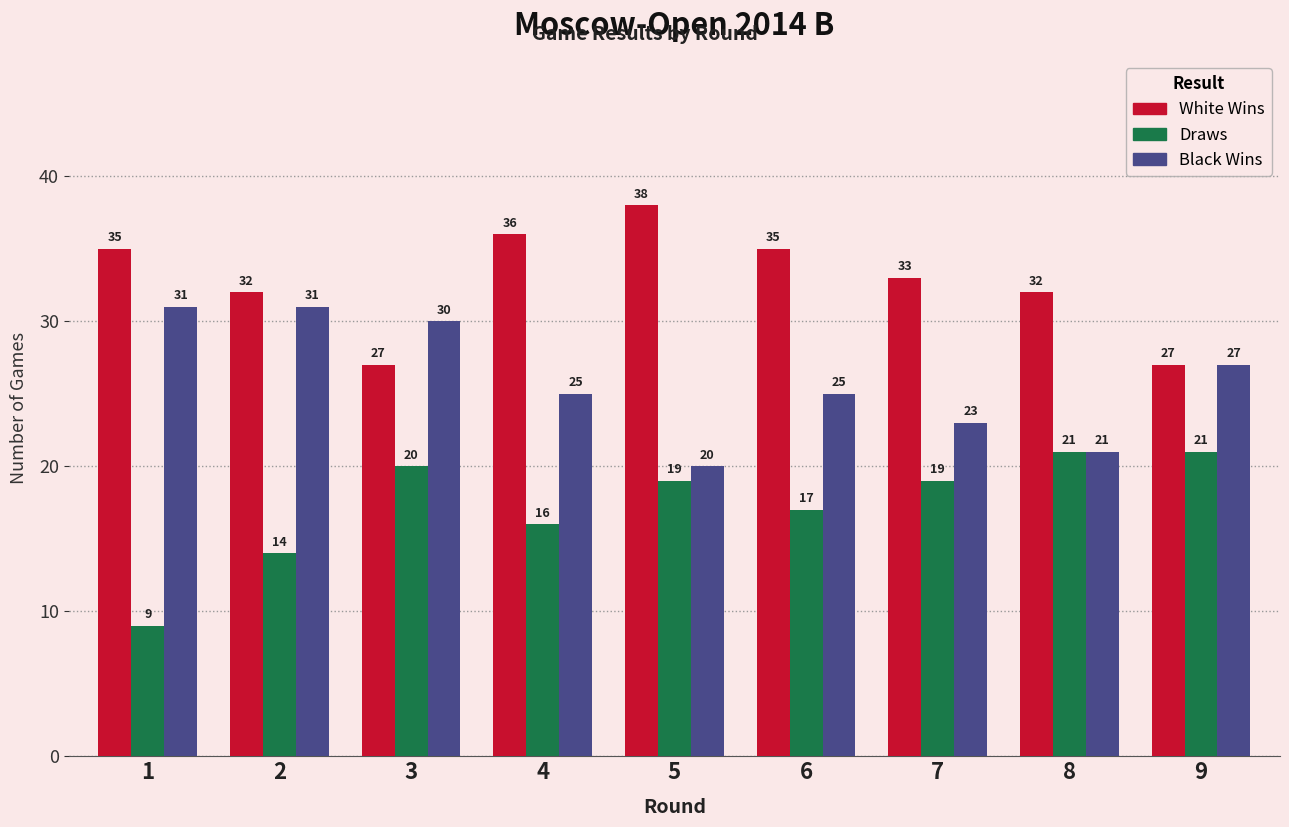

What is the sum of all White Wins values?

295